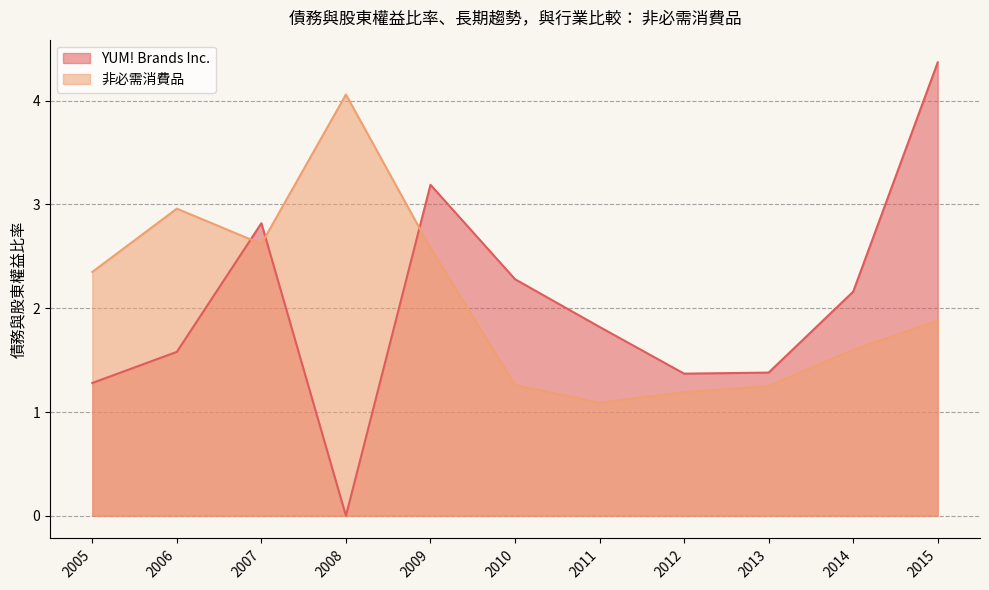

Which label corresponds to the smallest value in the chart?

2008